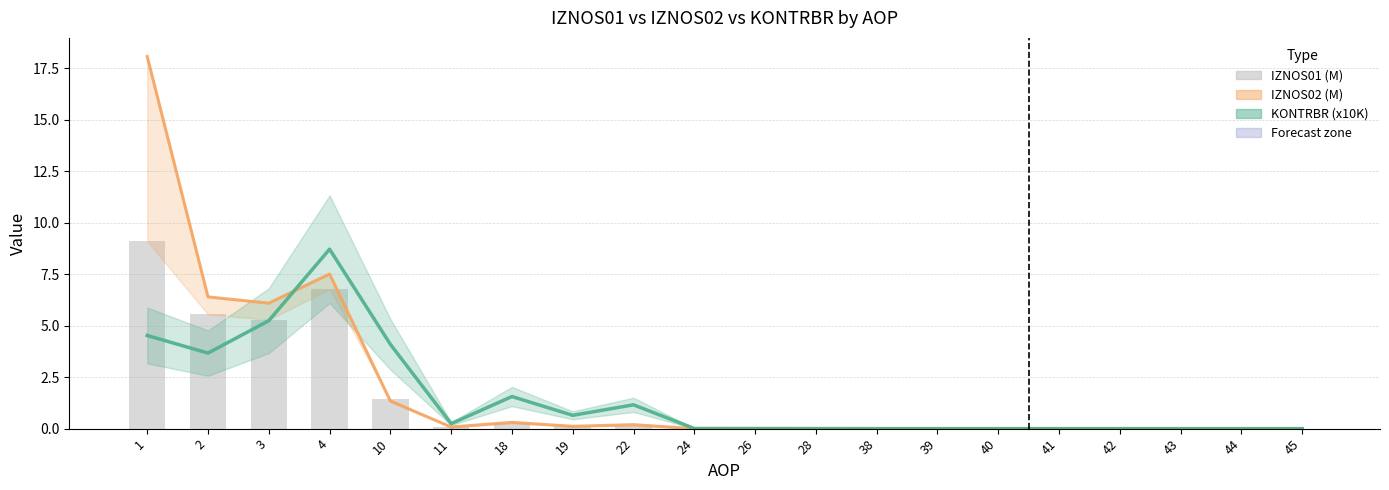

Between 26 and 40, which is larger?

26